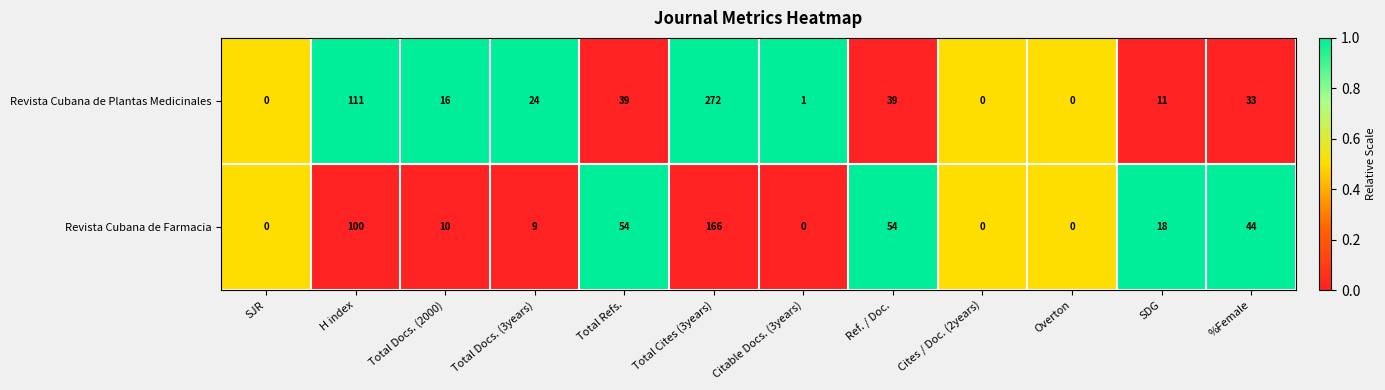

Which series has the largest total across all categories?

Revista Cubana de Plantas Medicinales